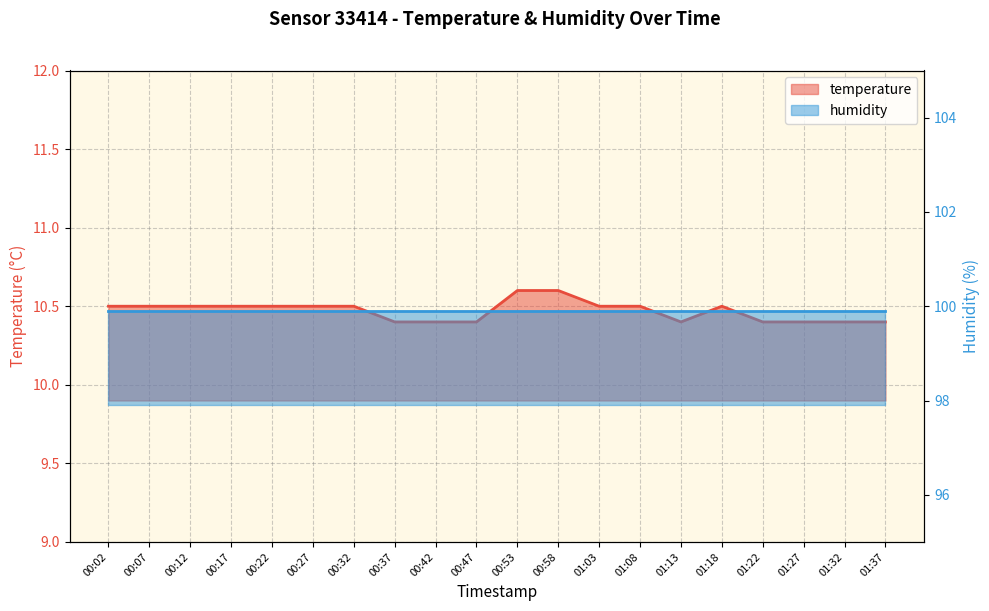

The value at 01:37 is 10.4. True or false?

True